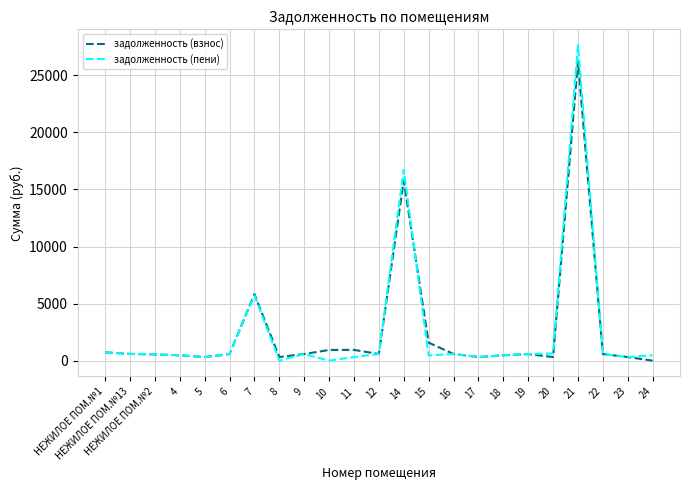

What position from the right is 23?

2